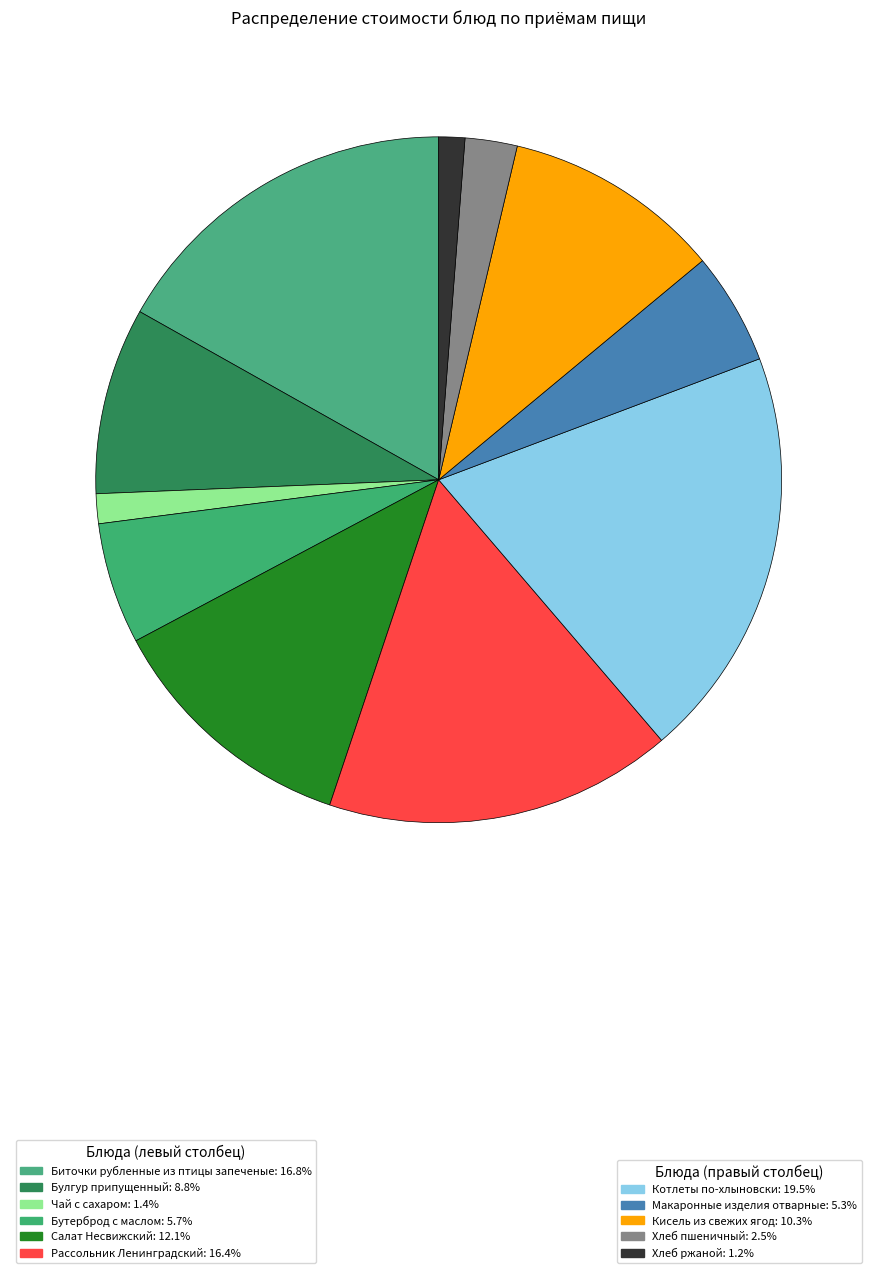

Does any single category account for the majority?

No